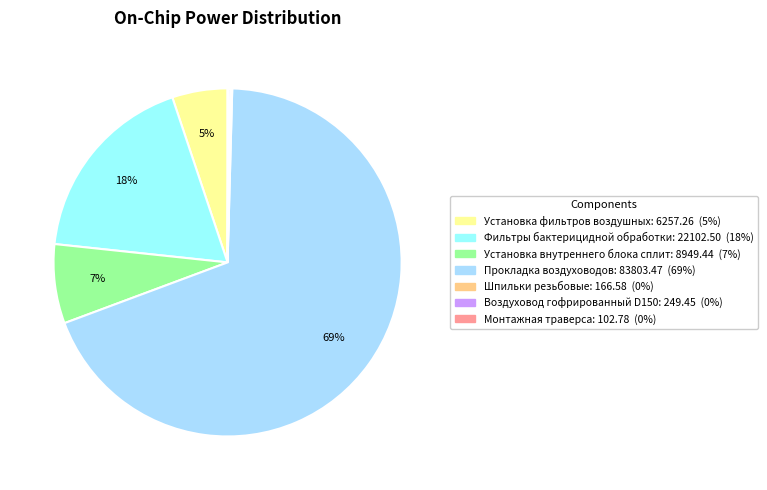

Which slice is the largest?

Прокладка воздуховодов